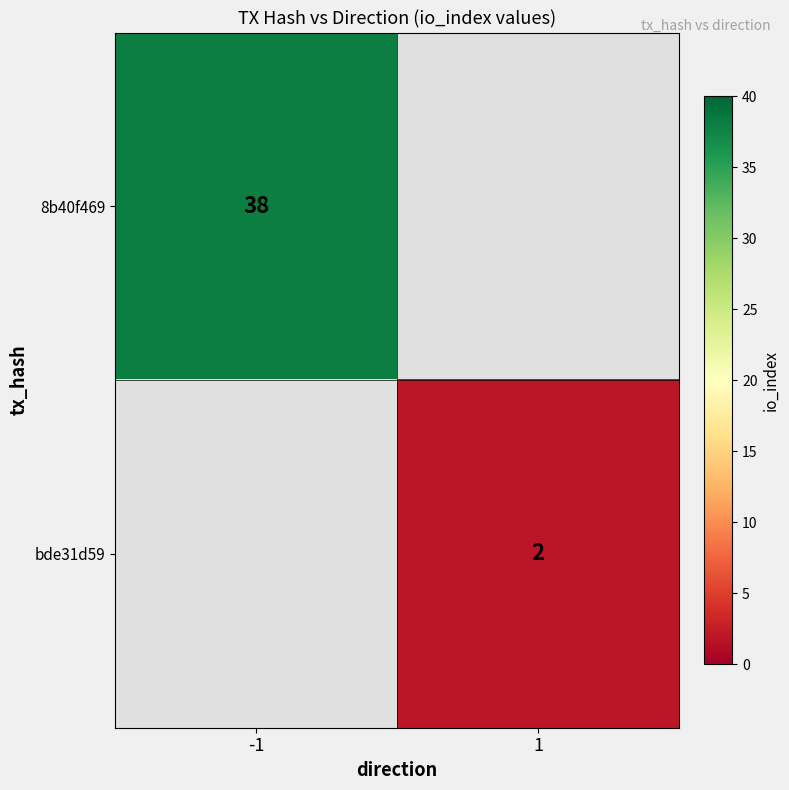

The bde31d59 series shows 2 at 1. True or false?

True